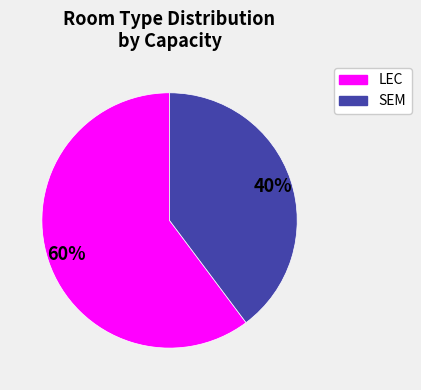

To the nearest percent, what is the average slice percentage?

50%